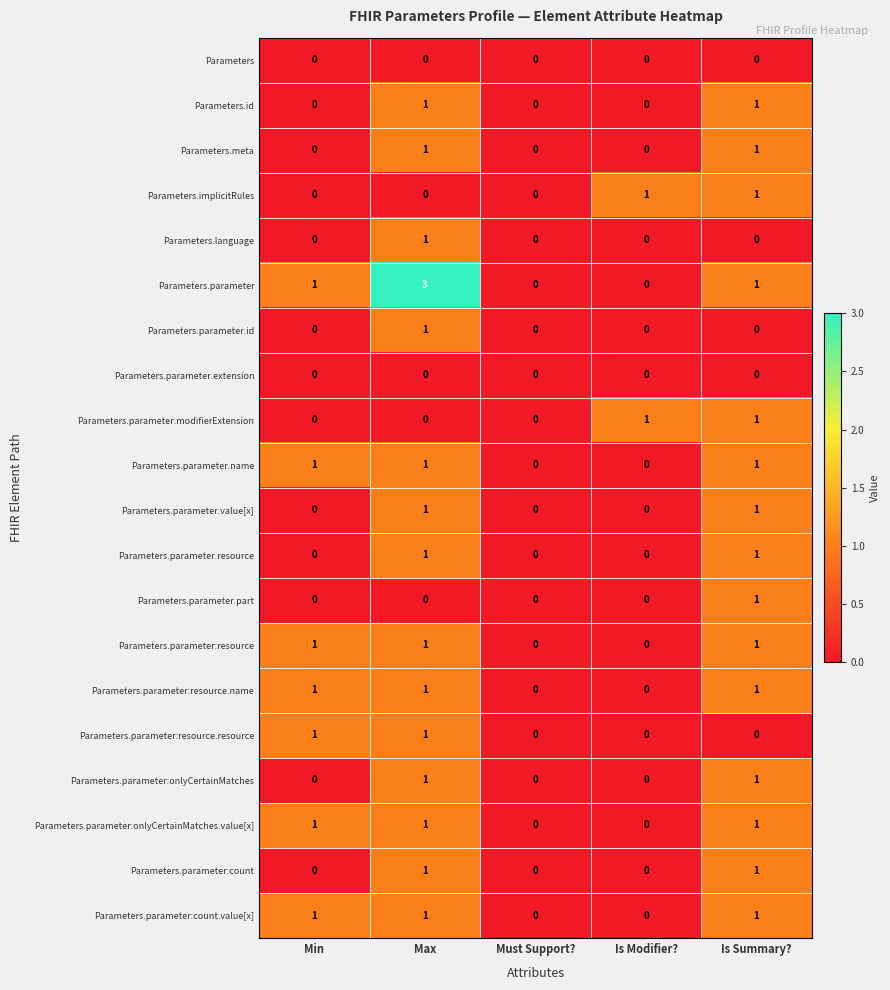

Which series changed the most between Max and Is Modifier??

Parameters.parameter